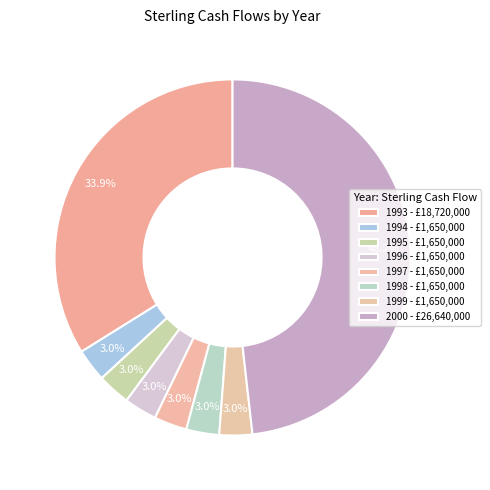

What is the change in value from 1993 to 1999?

-17070000